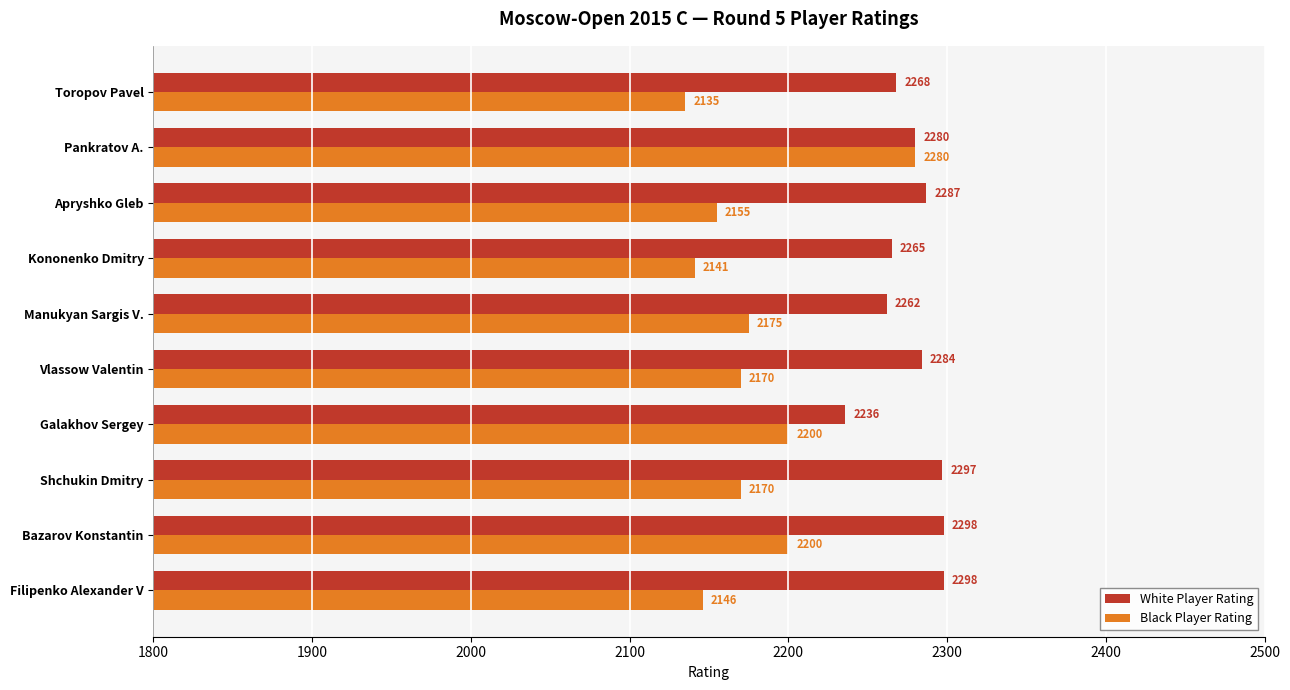

At which label is White Player Rating closest to 2267?

Toropov Pavel